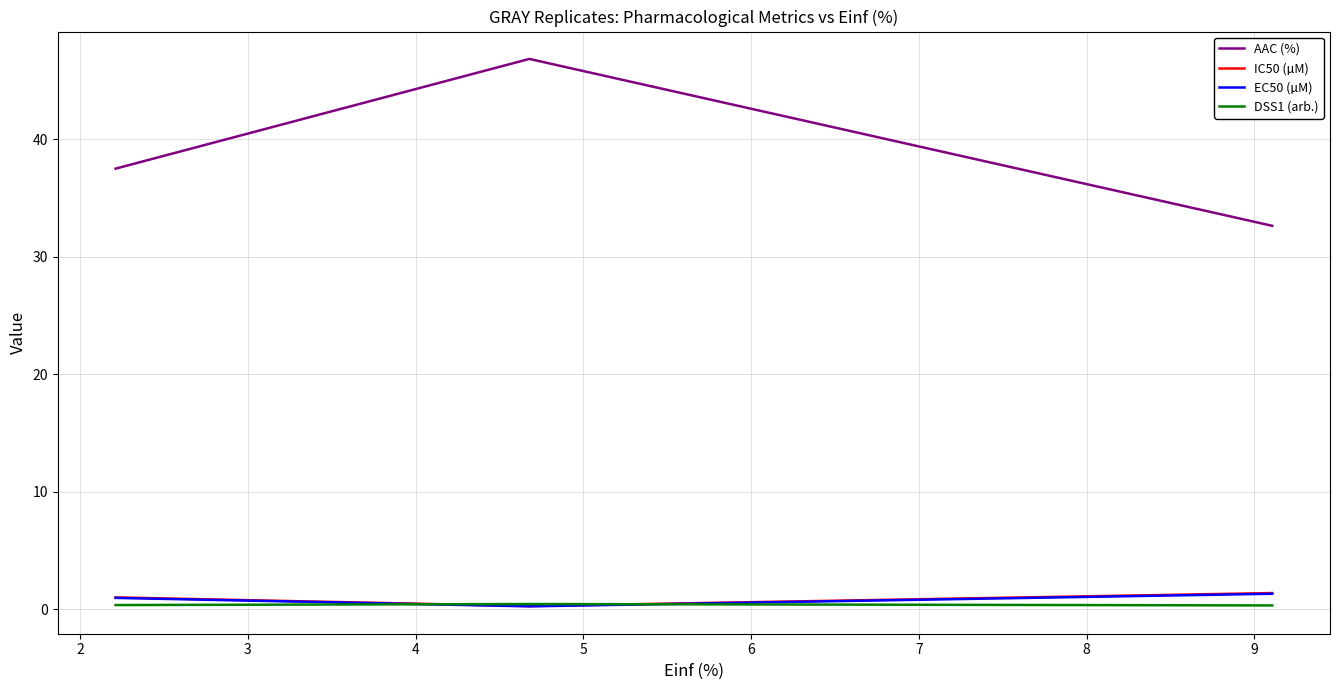

Does the chart display data point markers on the line(s)?

No